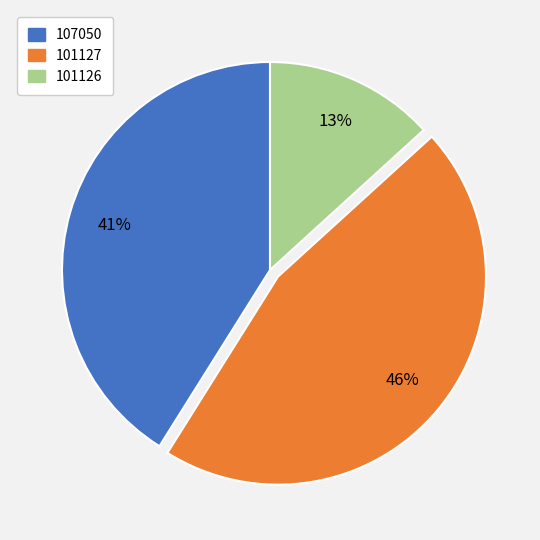

How many slices are in this pie chart?

3